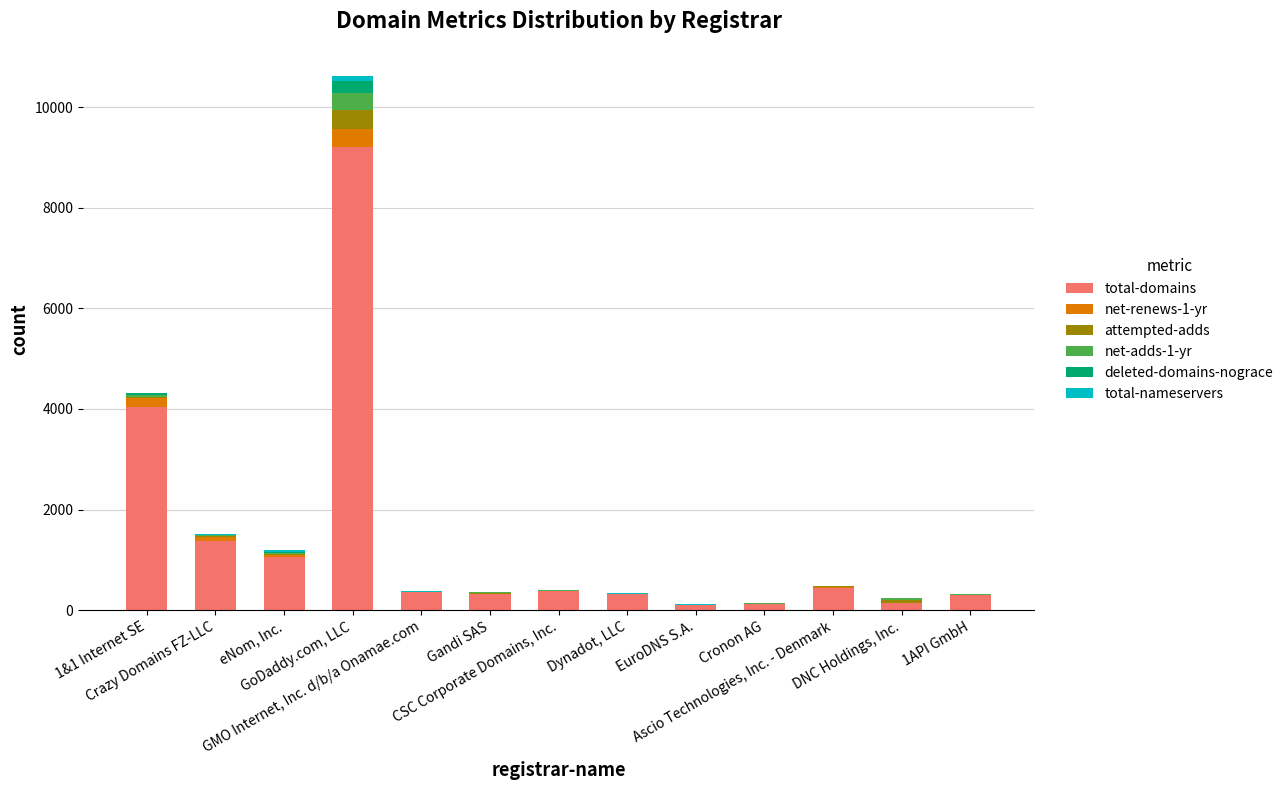

The total-nameservers series shows 0 at Gandi SAS. True or false?

True